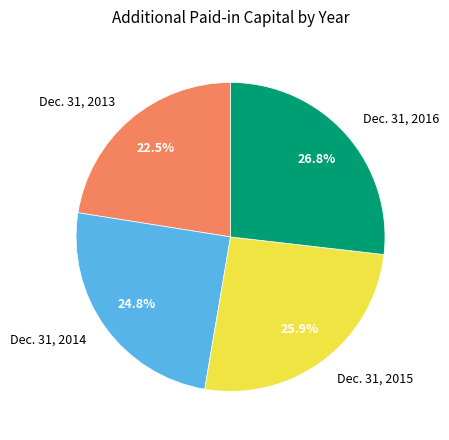

Does any single category account for the majority?

No